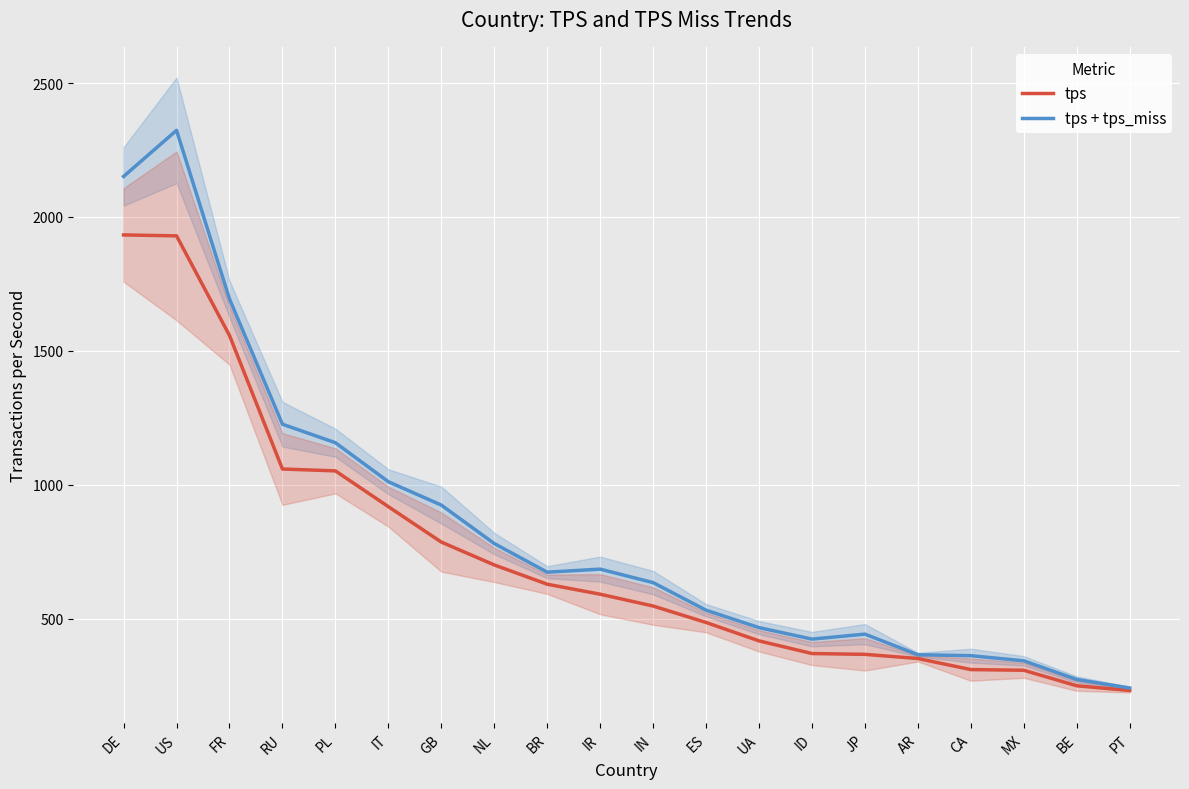

What is the sum of all tps values?

14790.3